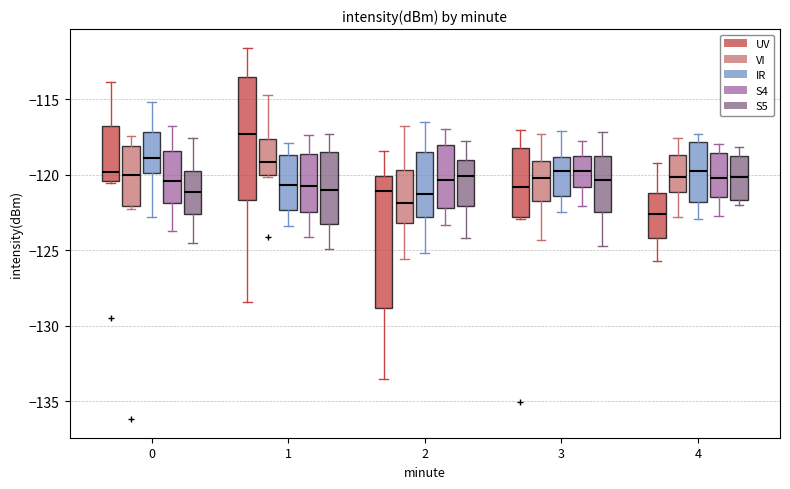

Which box has the lowest median line?

4 (UV)